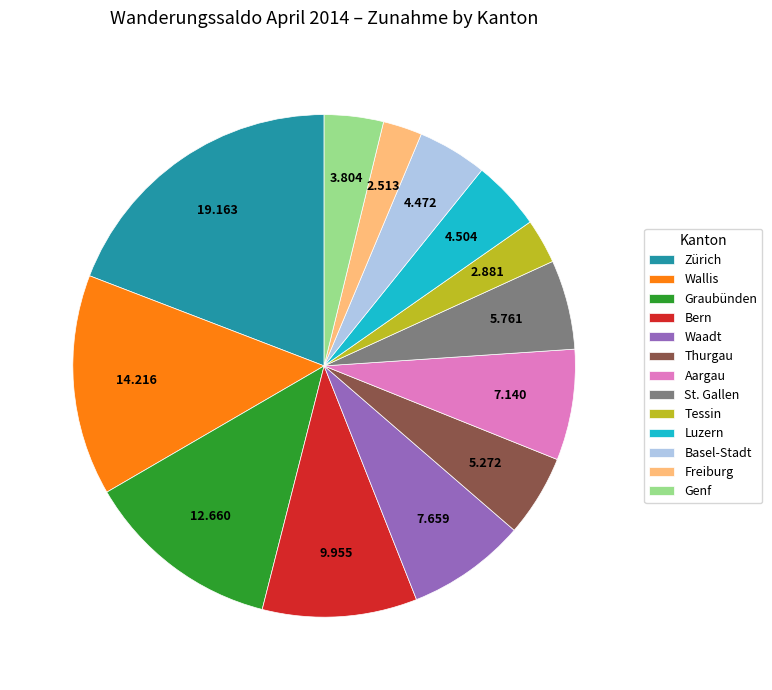

Is Wallis the majority of the pie?

No